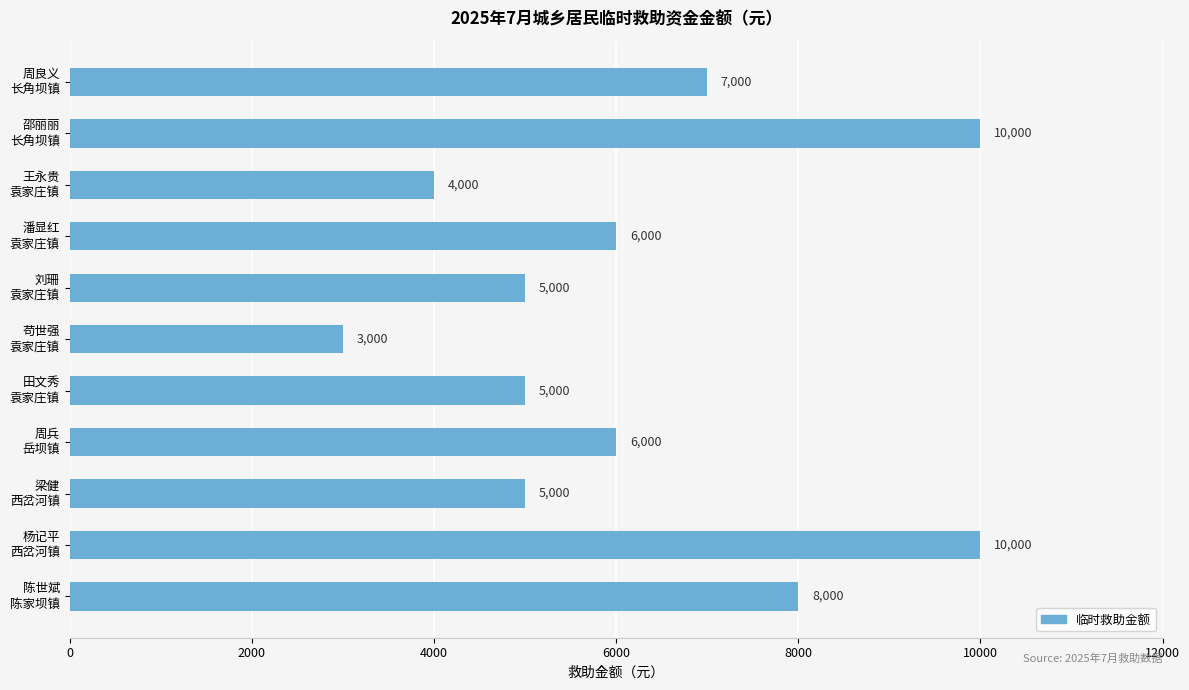

What is the value of the 9th bar from the top?

5000